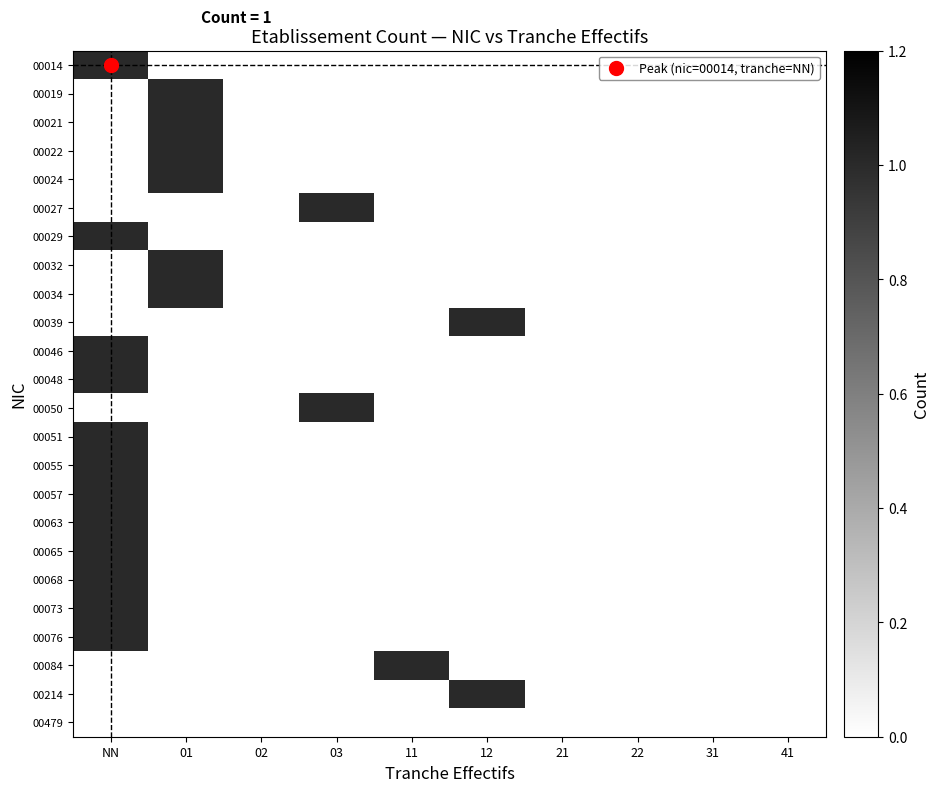

True or false: 41 has a value of 0 at 31.

False